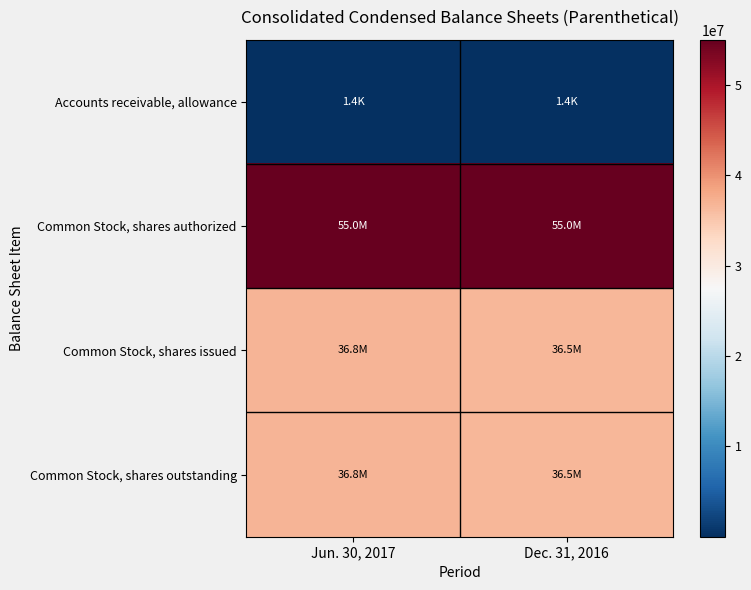

At which category is the sum across all series the highest?

Jun. 30, 2017